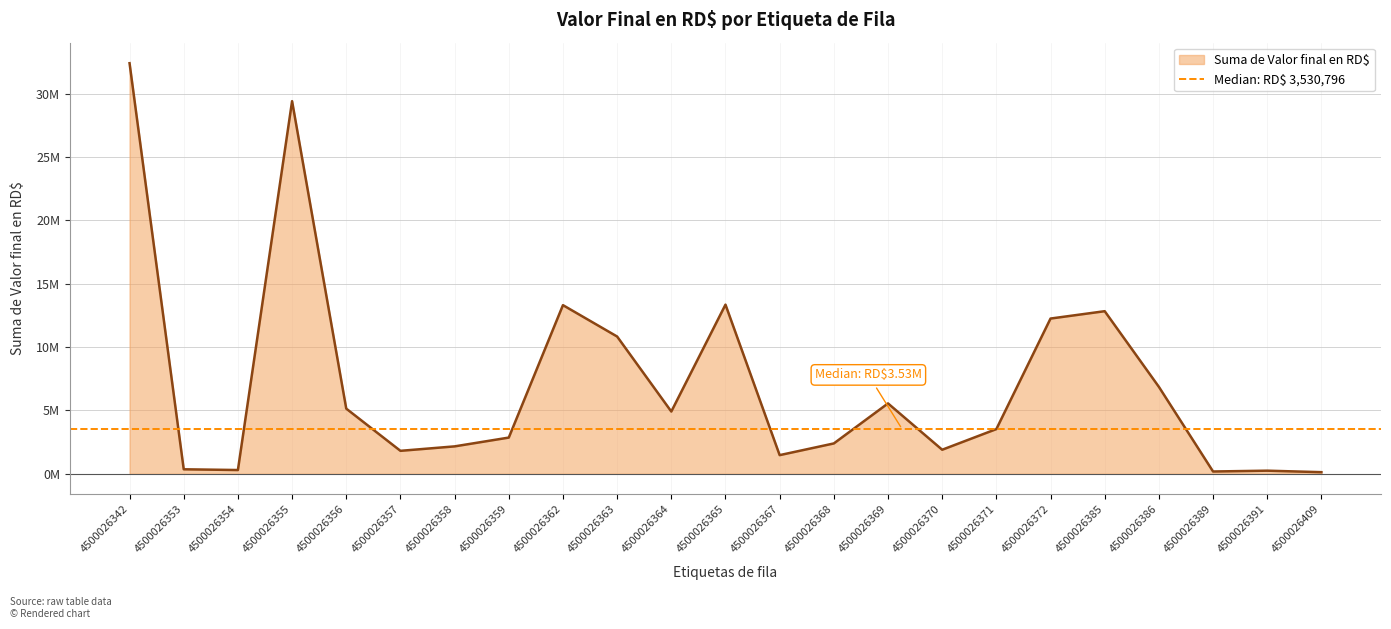

List the labels in order of value, largest first.

4500026342, 4500026355, 4500026365, 4500026362, 4500026385, 4500026372, 4500026363, 4500026386, 4500026369, 4500026356, 4500026364, 4500026371, 4500026359, 4500026368, 4500026358, 4500026370, 4500026357, 4500026367, 4500026353, 4500026354, 4500026391, 4500026389, 4500026409